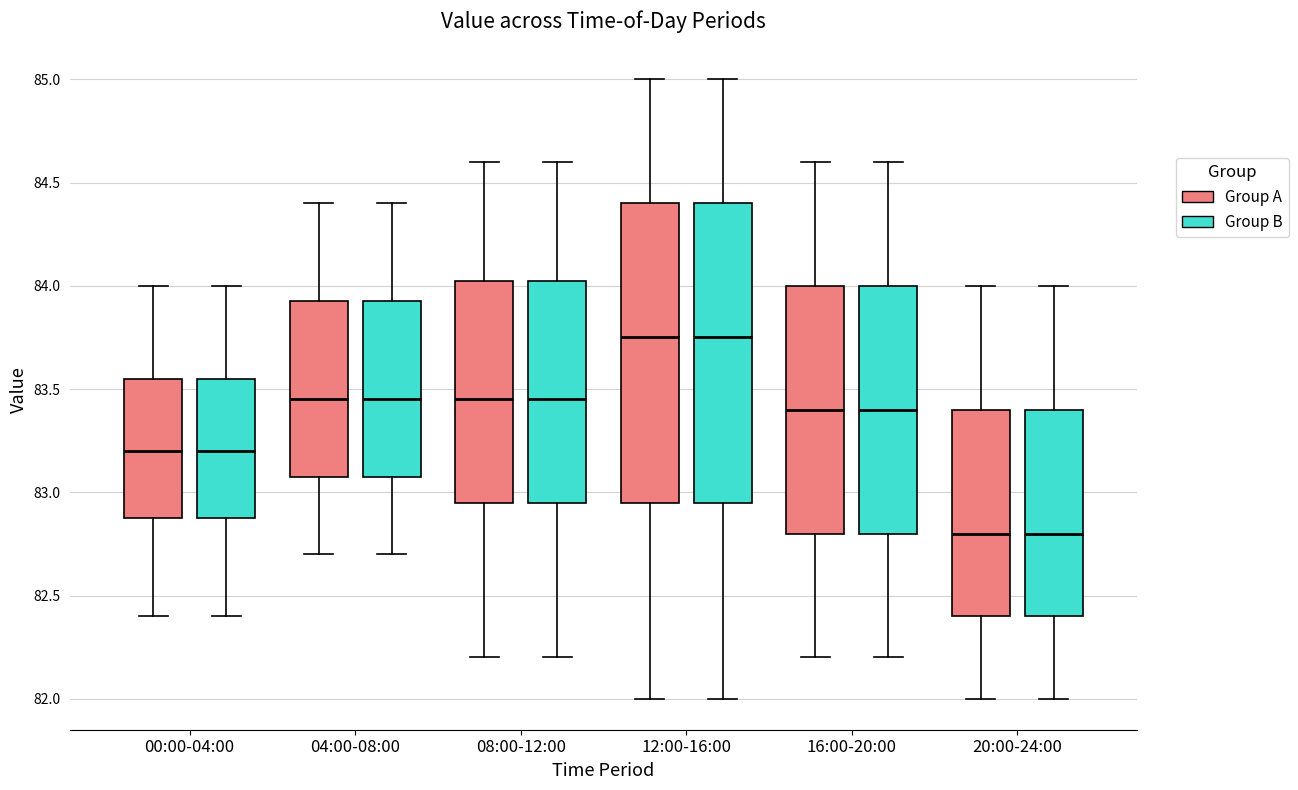

Where does the upper whisker of the box for 20:00-24:00 (Group A) end on the y-axis? The values are not printed on the chart, so give them approximately, as read against the axis.

84.00